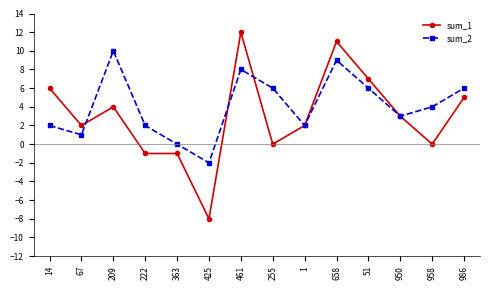

What is the label of the 9th point from the left?

1